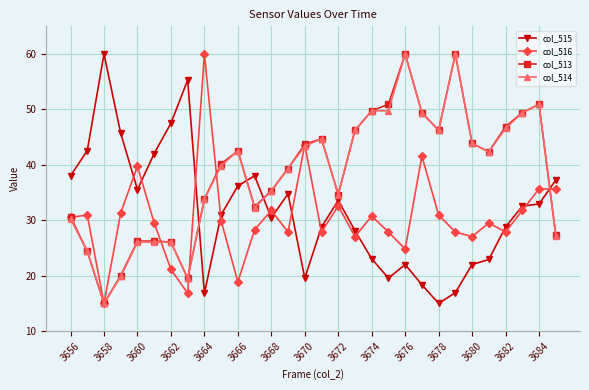

True or false: col_514 and col_516 intersect in this chart.

True